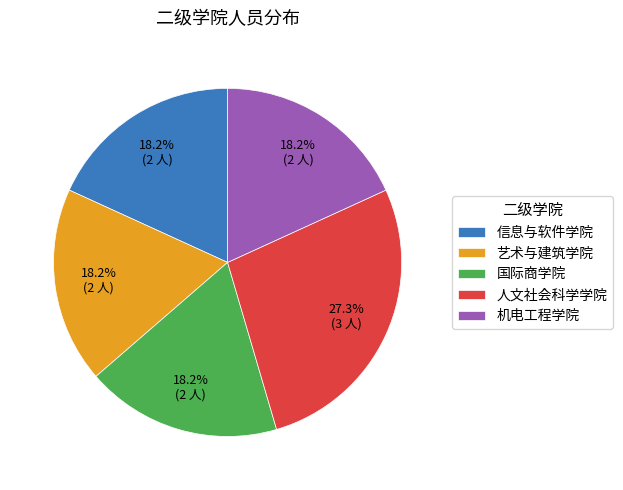

What portion of the pie excludes 机电工程学院?

81.8%